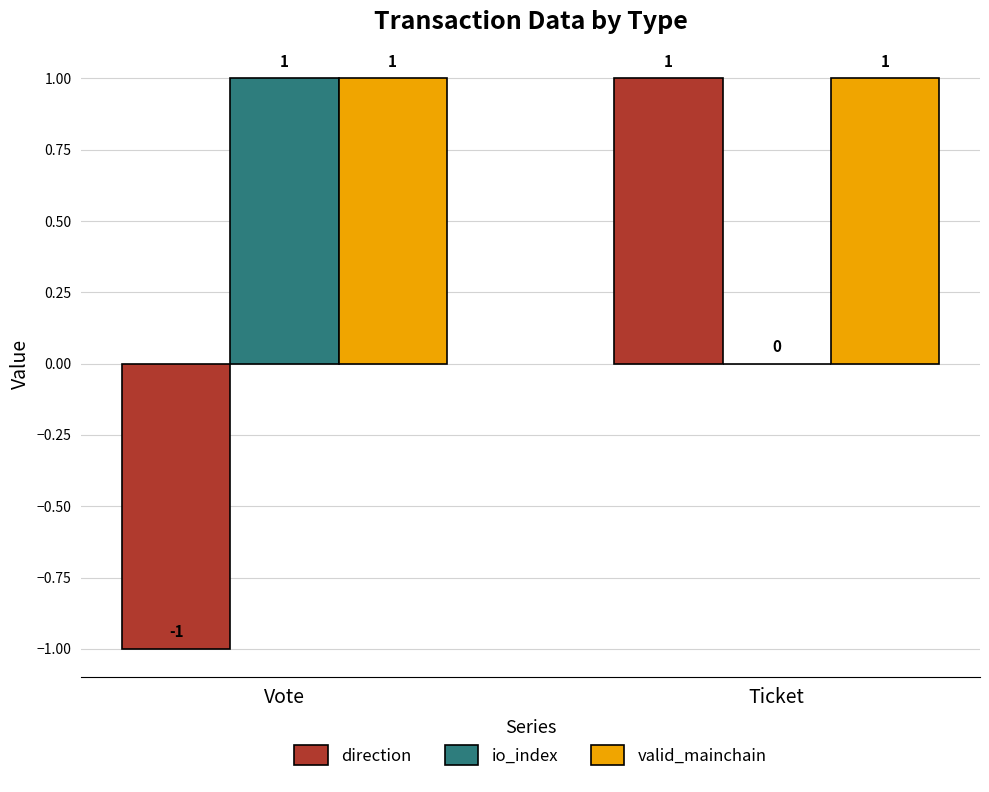

What are all the series names shown in the legend?

direction, io_index, valid_mainchain